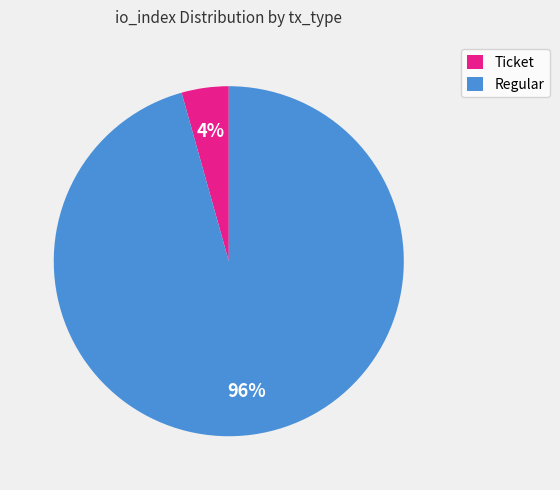

Which has a higher value, Regular or Ticket?

Regular